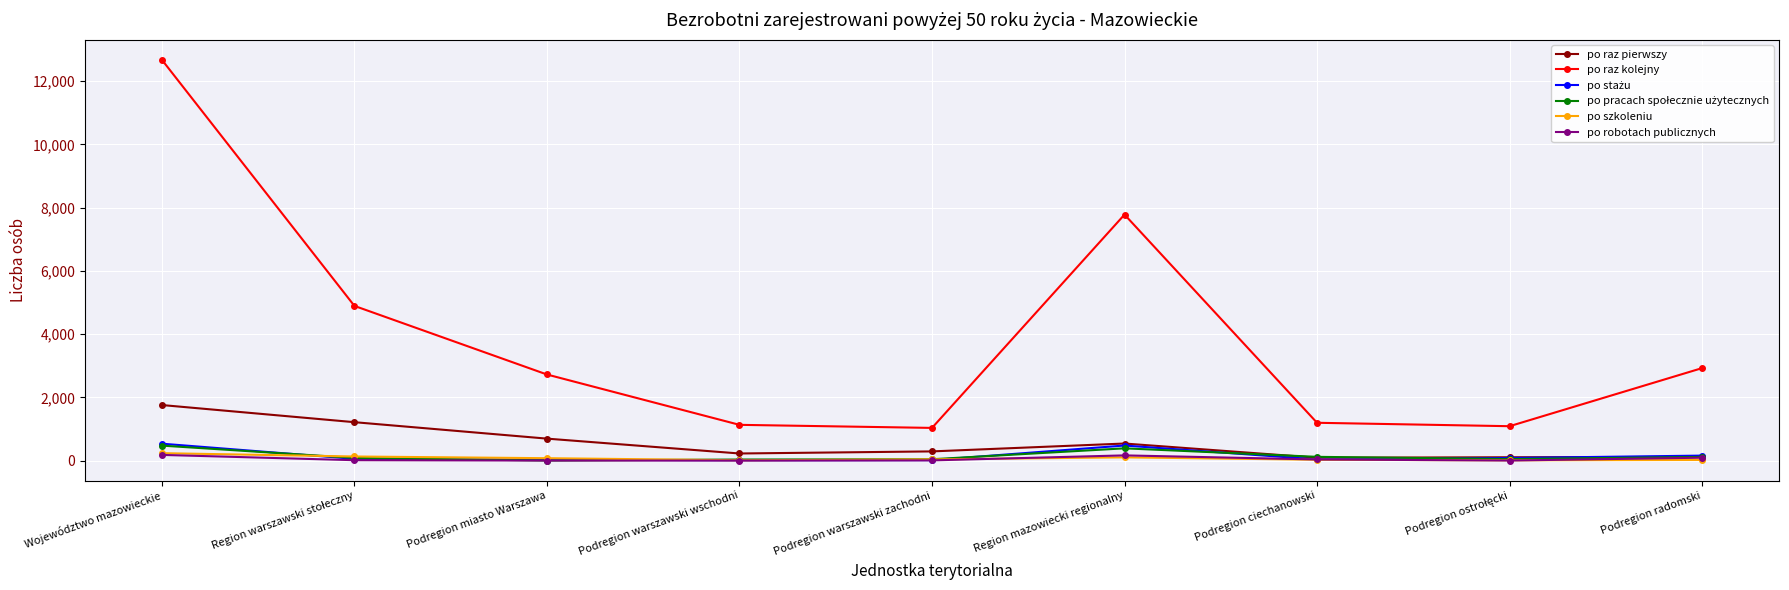

The po raz kolejny series shows 1884 at Podregion warszawski wschodni. True or false?

False